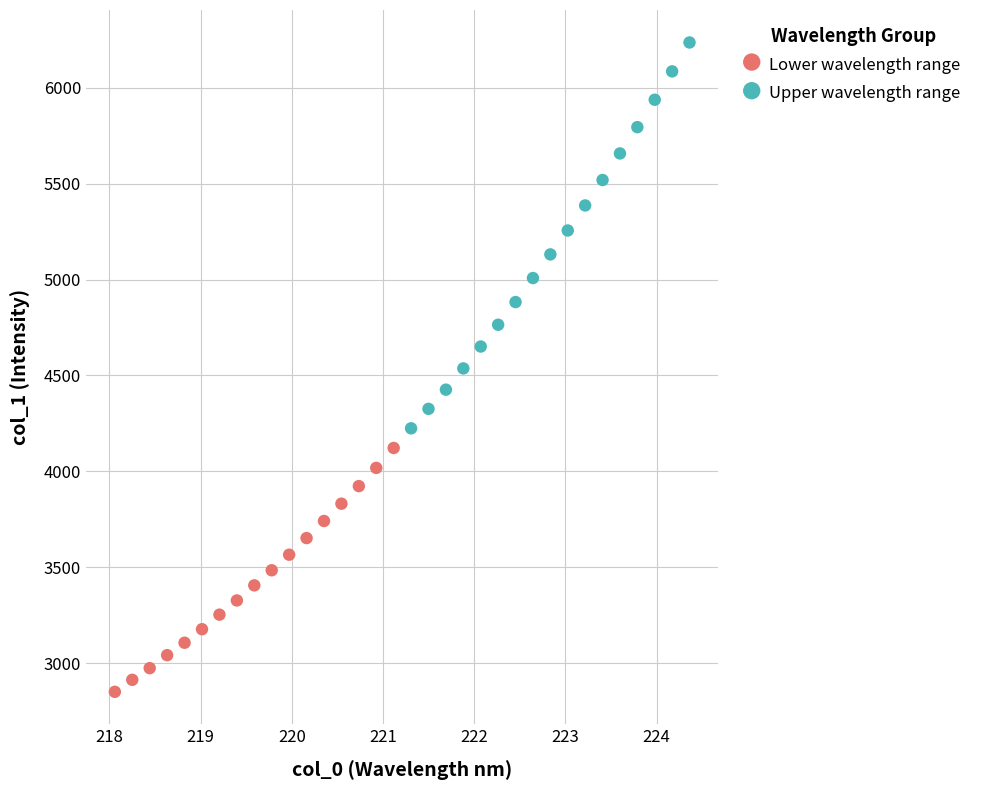

Which series contains the lowest Y value?

Lower wavelength range